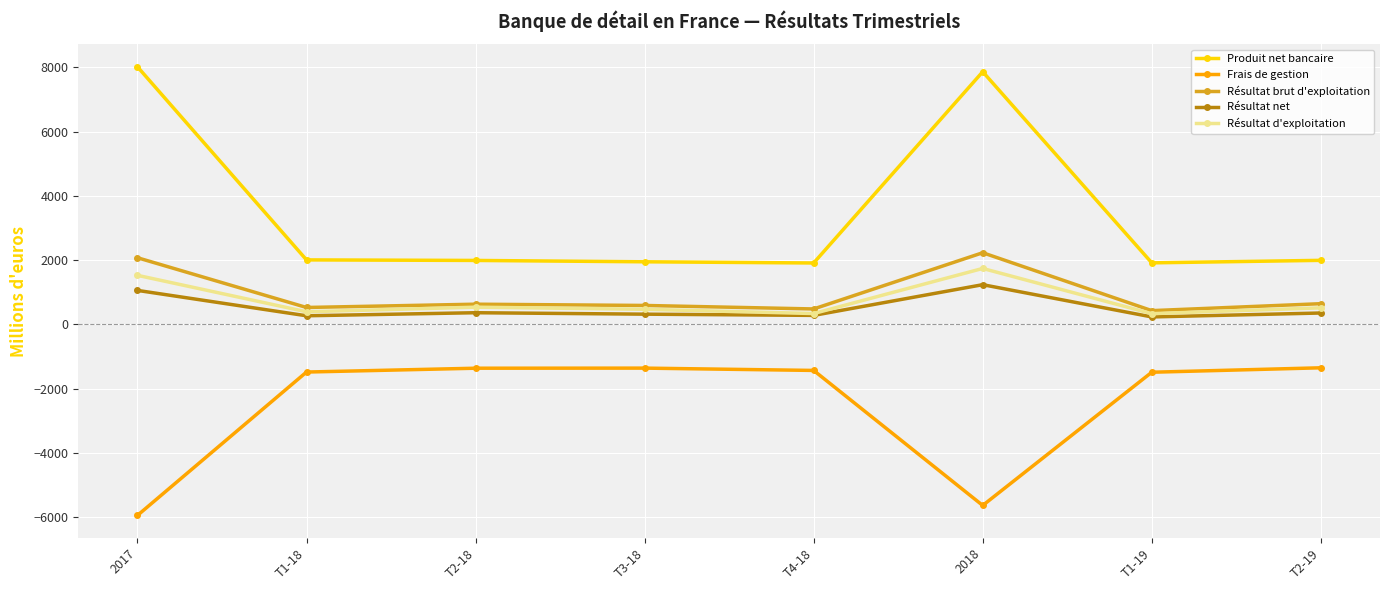

What is the label of the 8th point from the right?

2017